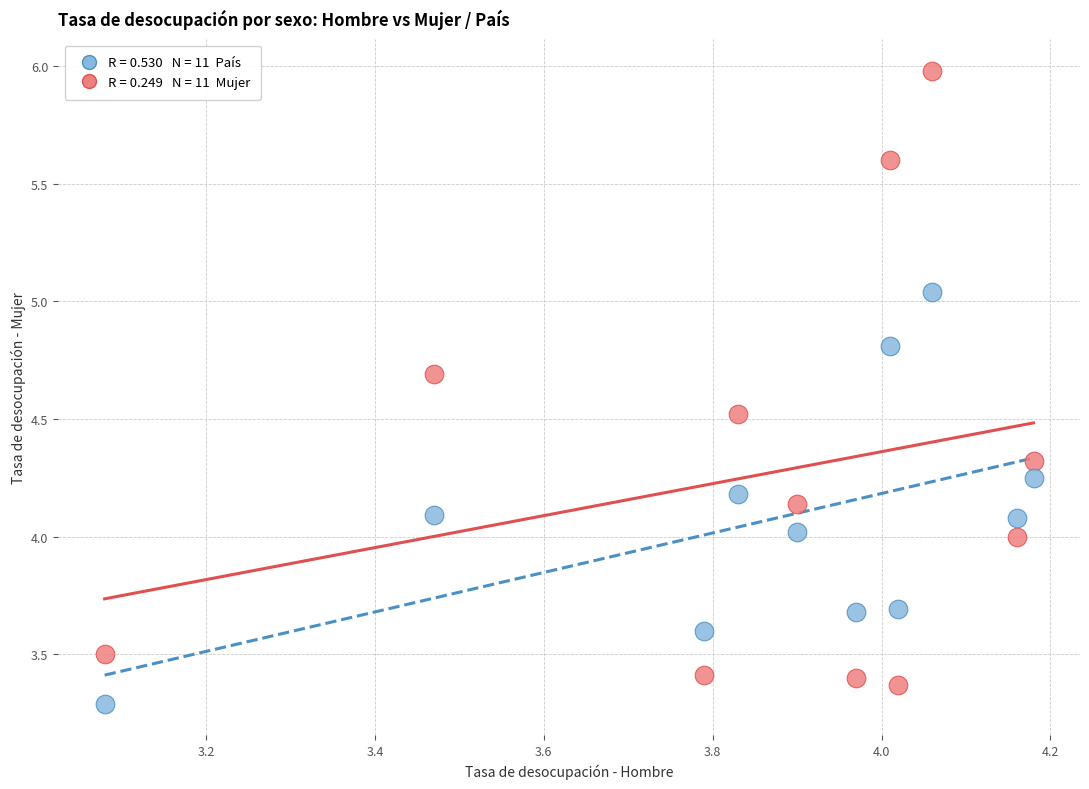

Across all data points, what is the range of X values (max minus min)?

1.1